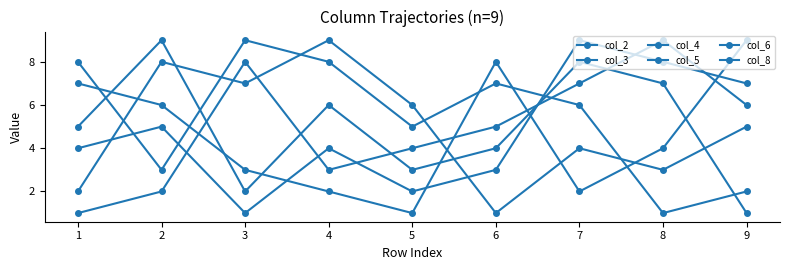

Rank the series at 2 from highest to lowest value.

col_6, col_2, col_5, col_3, col_4, col_8